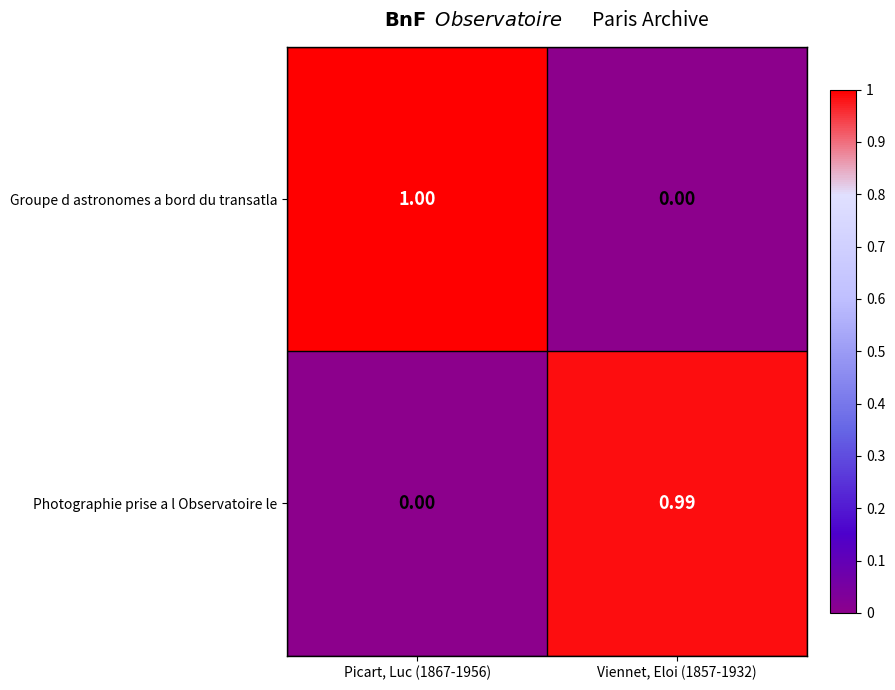

List the series in order of their peak value, lowest first.

Photographie prise a l Observatoire le, Groupe d astronomes a bord du transatla